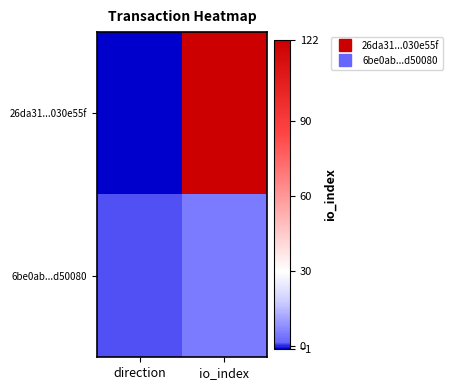

Which category has the lowest value across all series?

direction